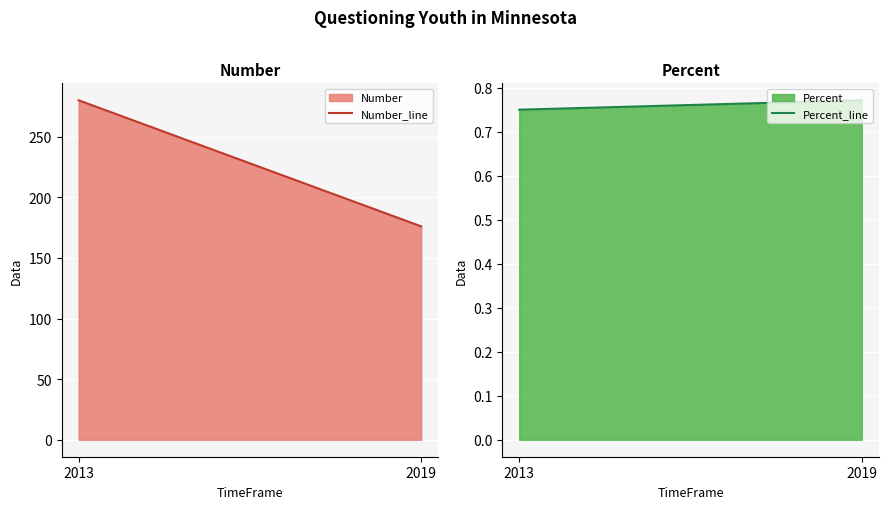

What is the sum of the Percent_line values at 2019 and 2013?

1.5